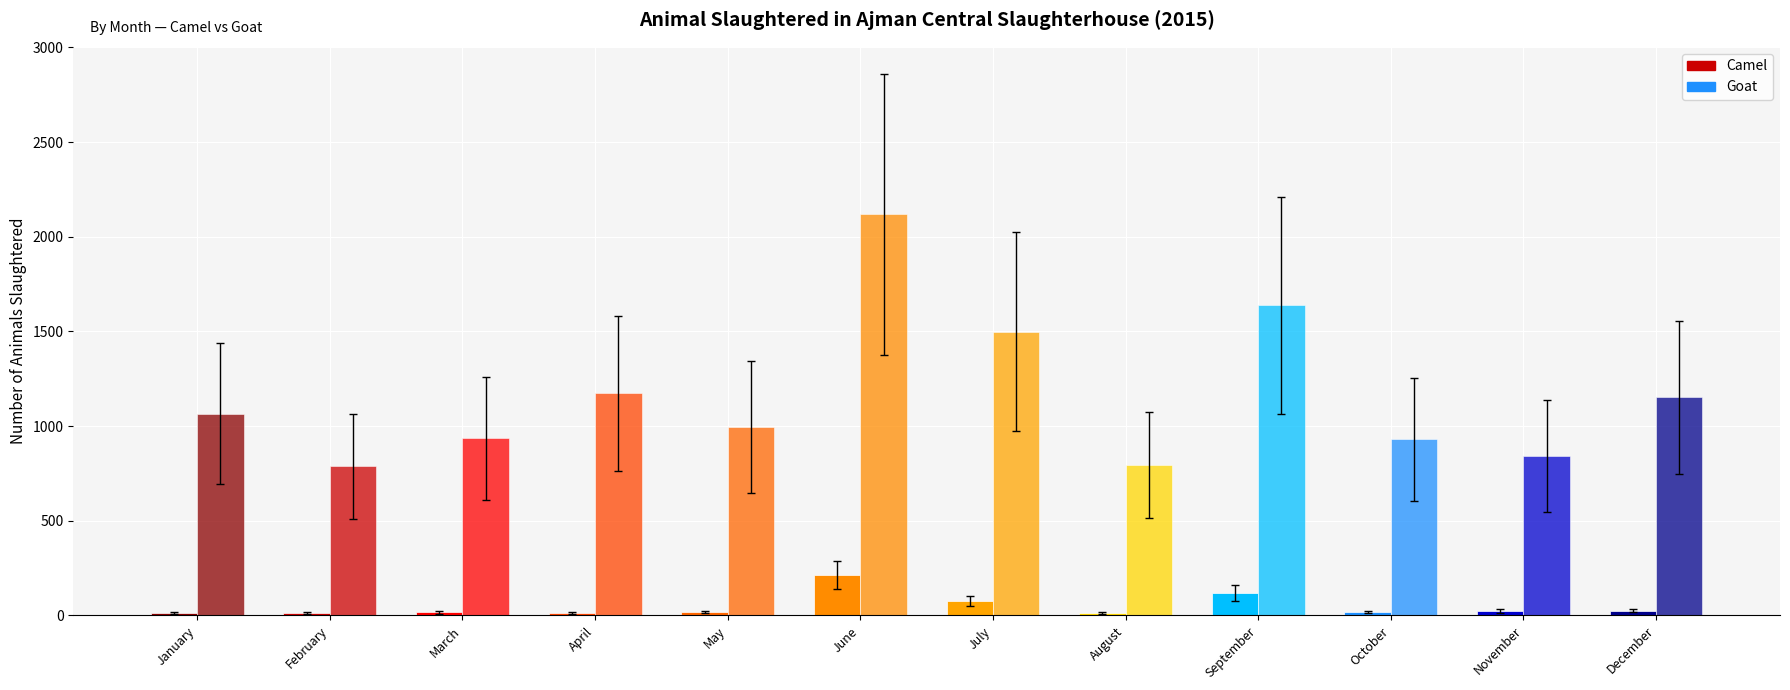

At May, list the series in order from largest to smallest.

Goat, Camel